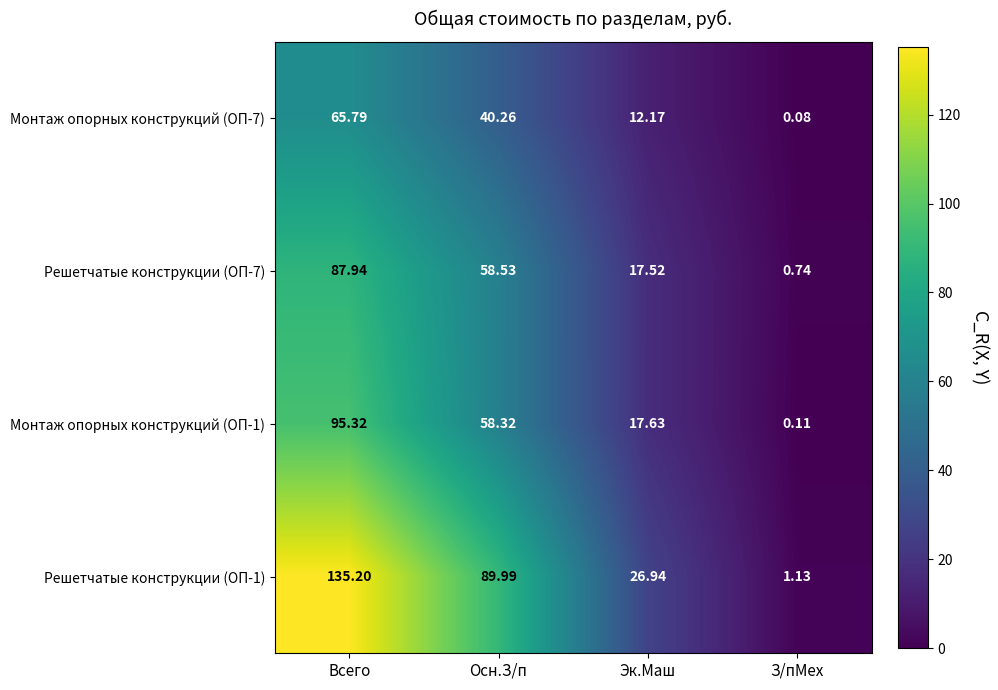

Which category has the highest value in the Решетчатые конструкции (ОП-1) series?

Всего